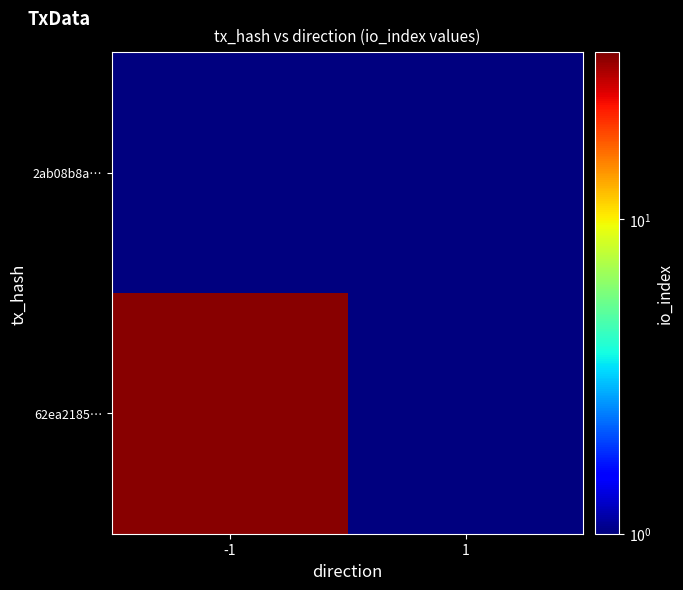

Which series has the largest total across all categories?

62ea2185…